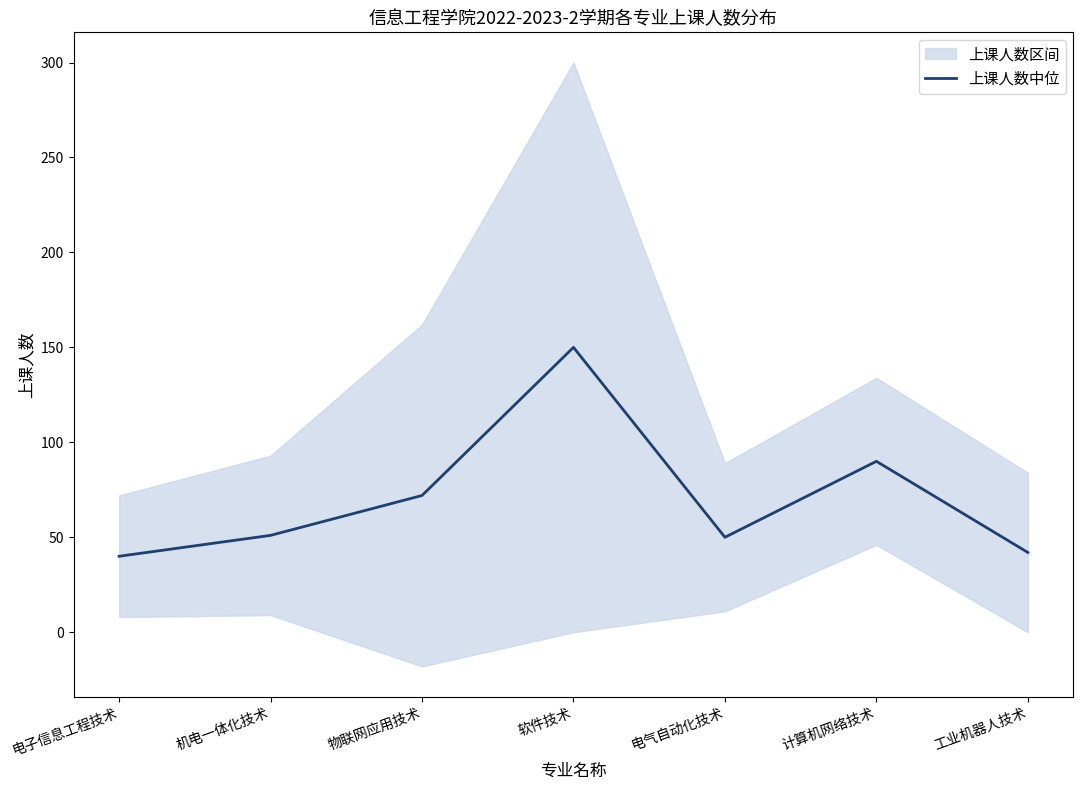

What is the change in value from 机电一体化技术 to 物联网应用技术?

+21